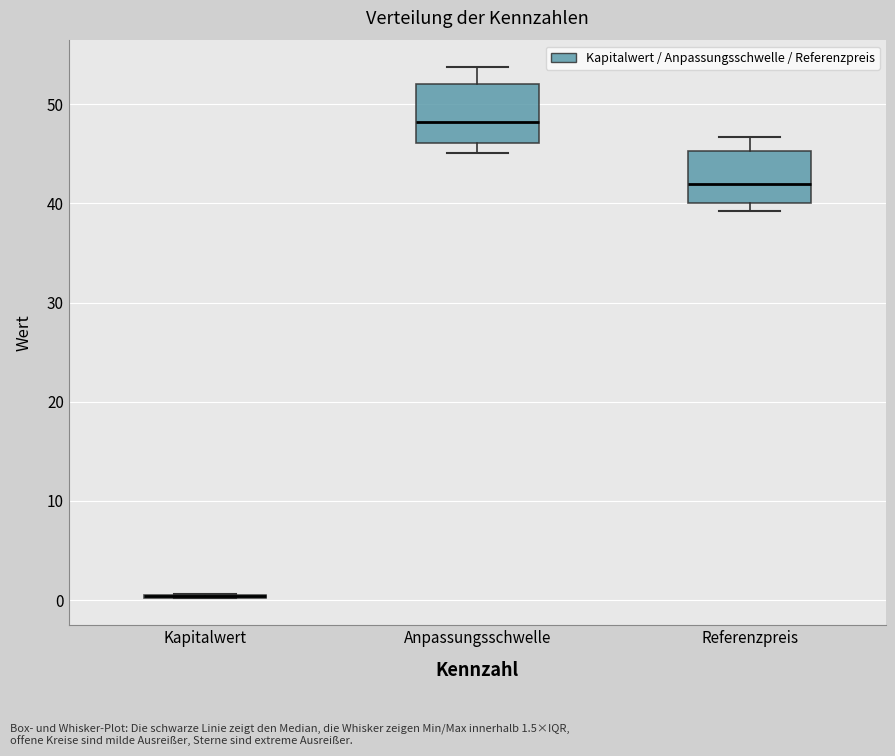

Reading left to right, transcribe this box plot: for each box, give where its median line is, the range the box spans, and where its two whiskers end, as read against the y-axis. The values are not printed on the chart, so give them approximately, as read against the axis.

Kapitalwert: box collapsed to a line at 0, whiskers 0 to 1
Anpassungsschwelle: median 48, box 46 to 52, whiskers 45 to 54
Referenzpreis: median 42, box 40 to 45, whiskers 39 to 47